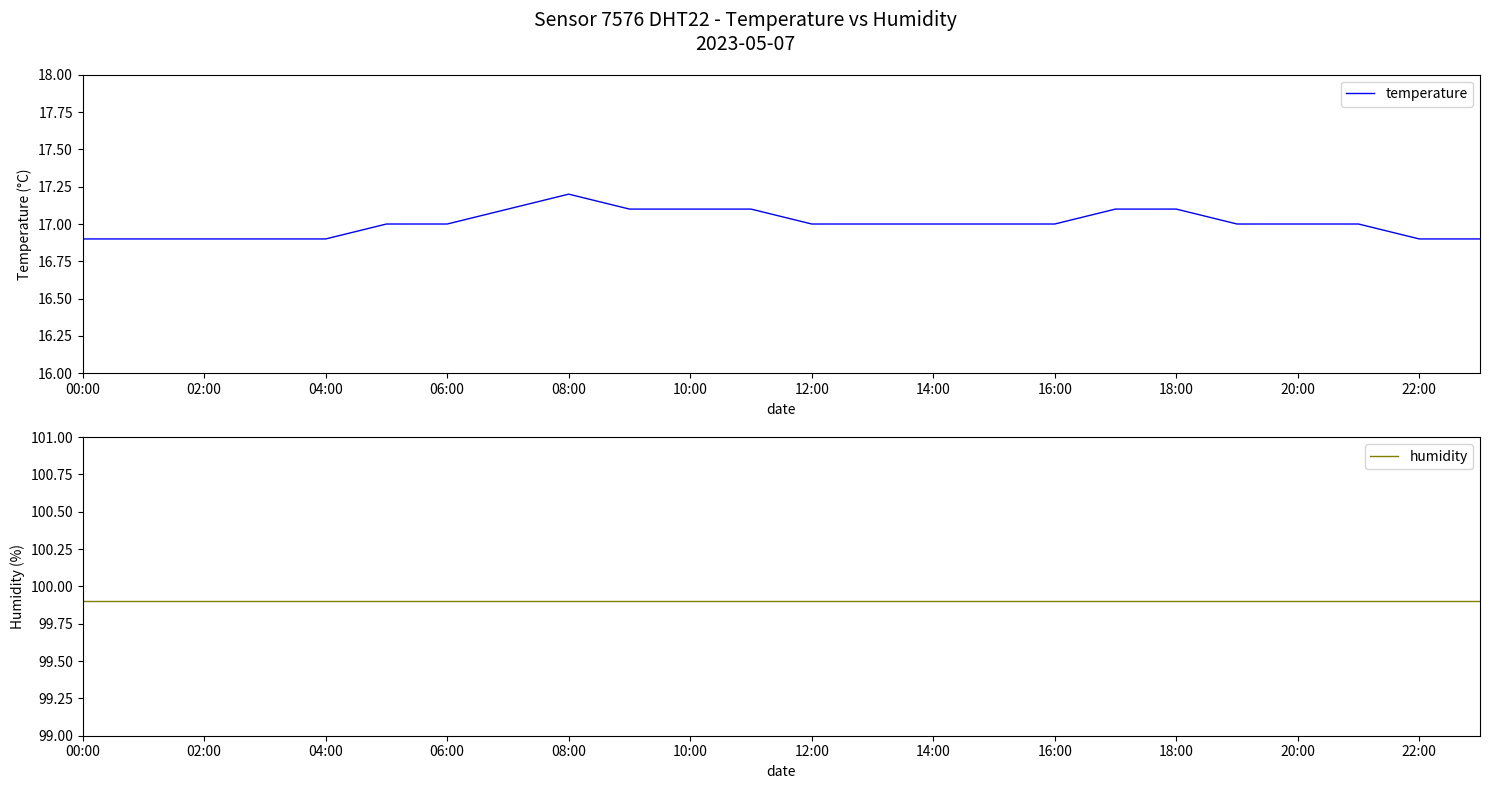

True or false: temperature and humidity cross at least once.

False